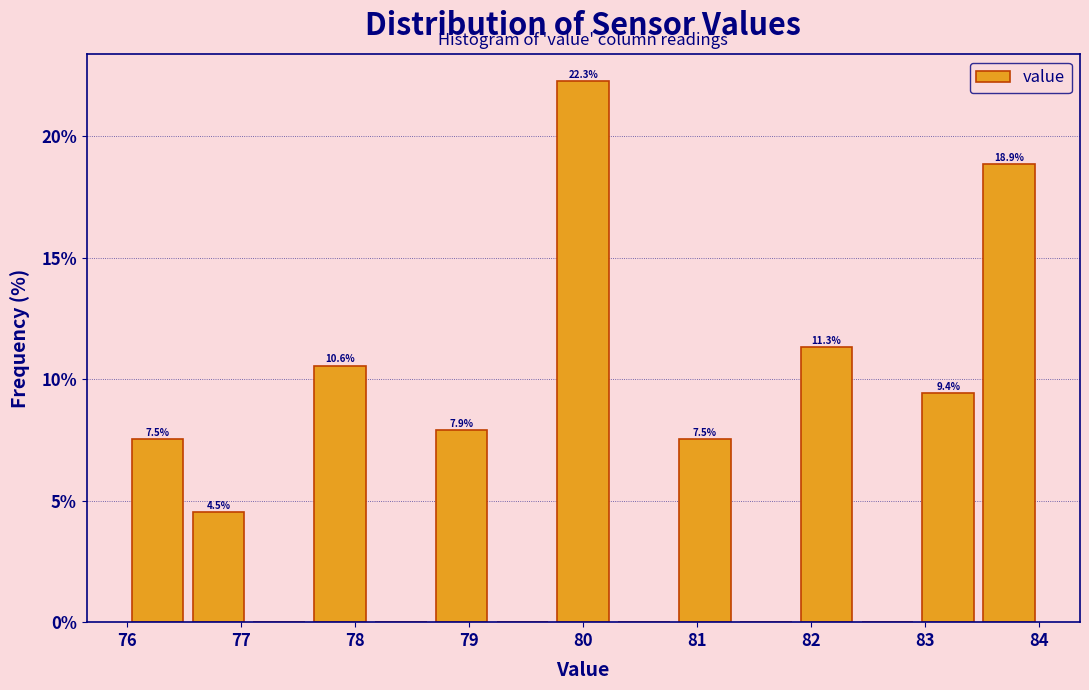

Which range on the x-axis has the tallest bar?

79.7 to 80.3